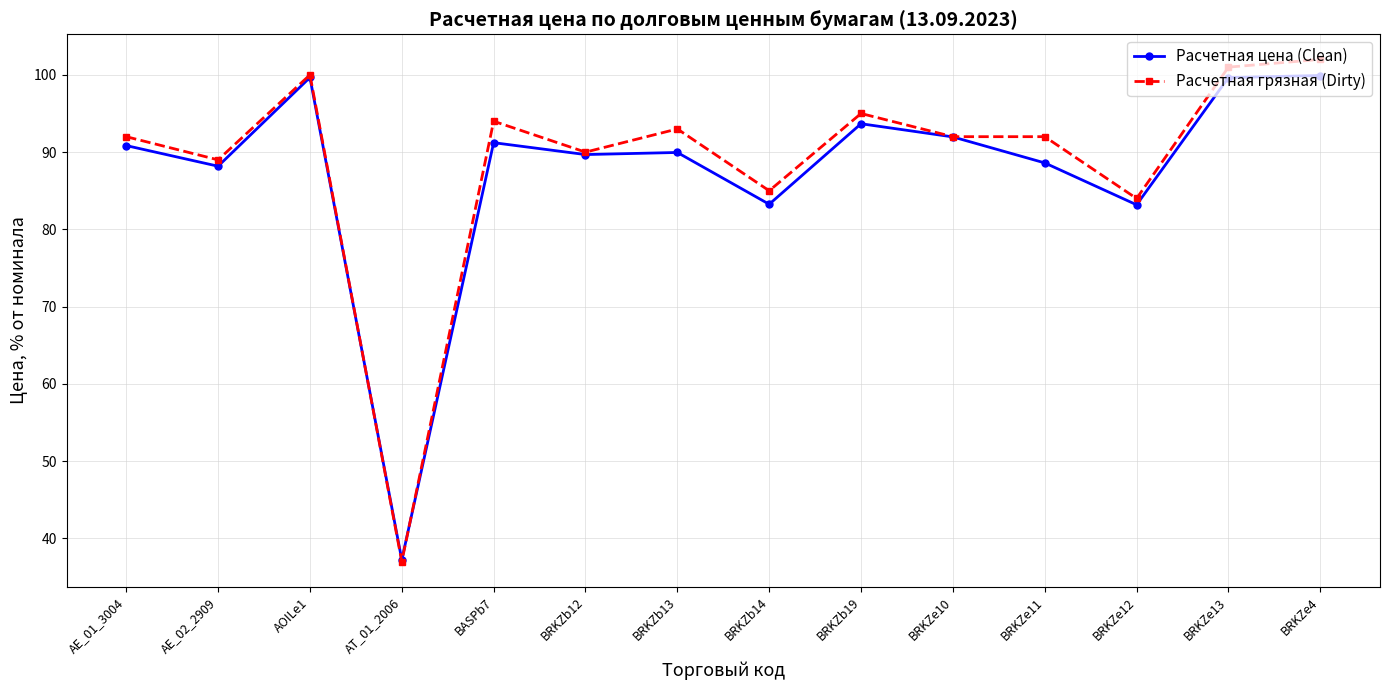

Count the number of data series in this chart.

2